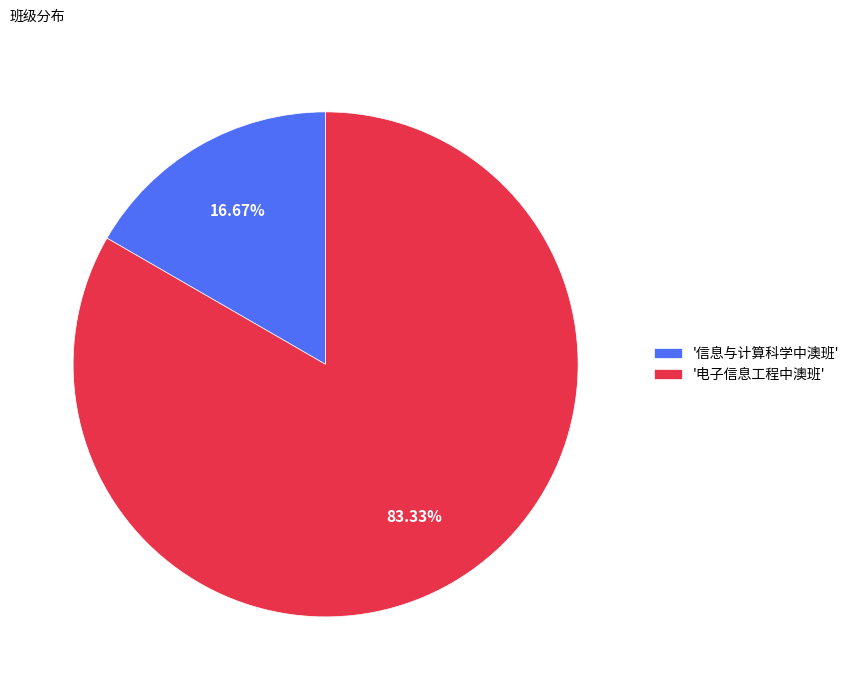

Between '信息与计算科学中澳班' and '电子信息工程中澳班', which is larger?

'电子信息工程中澳班'